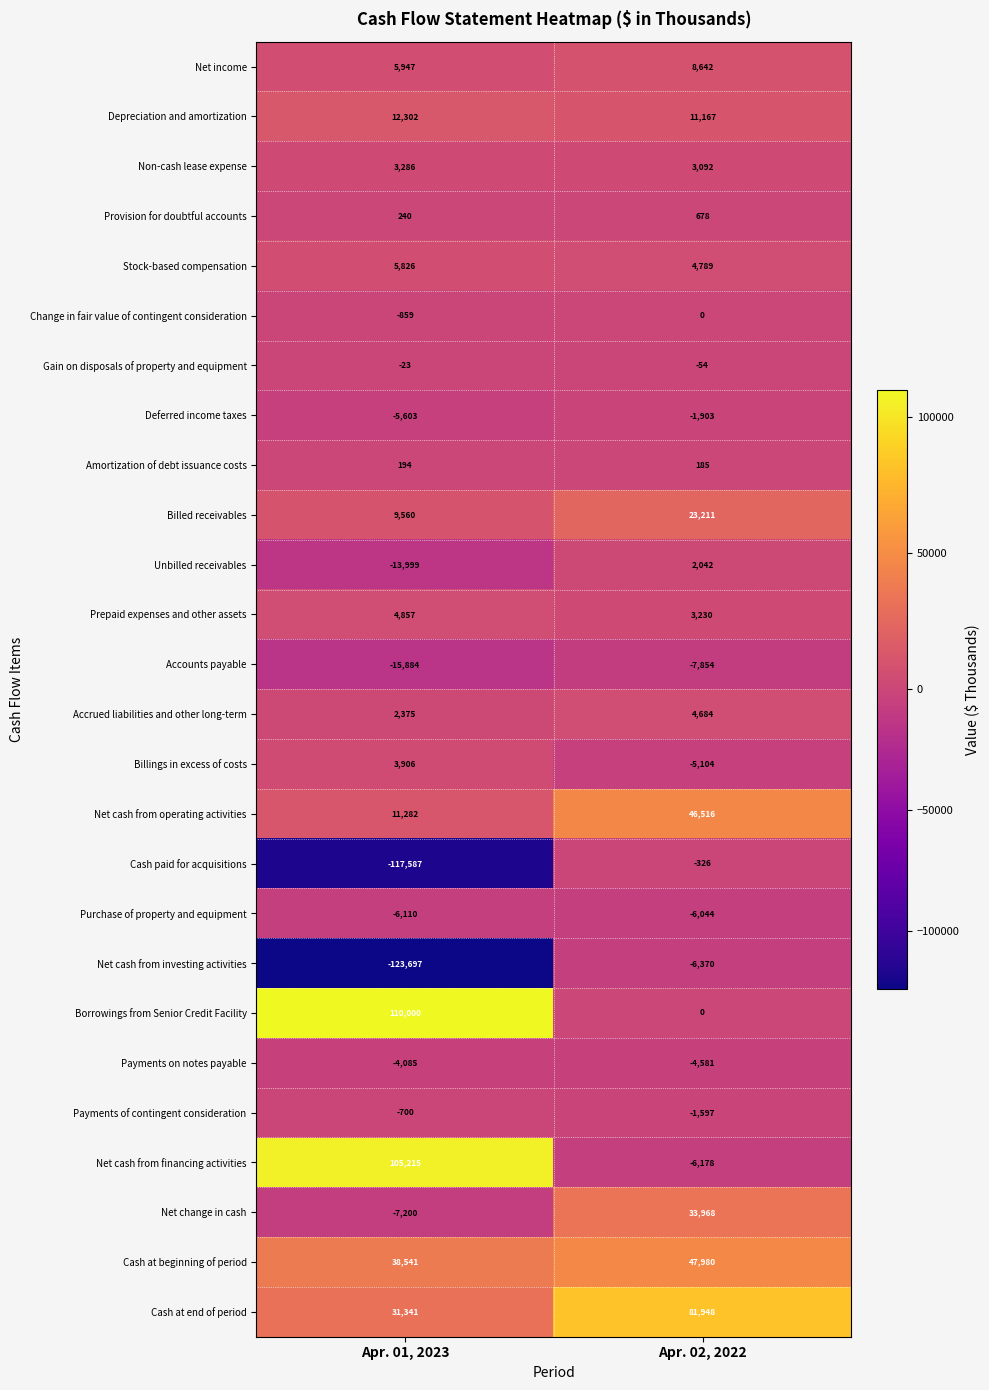

The Non-cash lease expense series shows 5387 at Apr. 02, 2022. True or false?

False